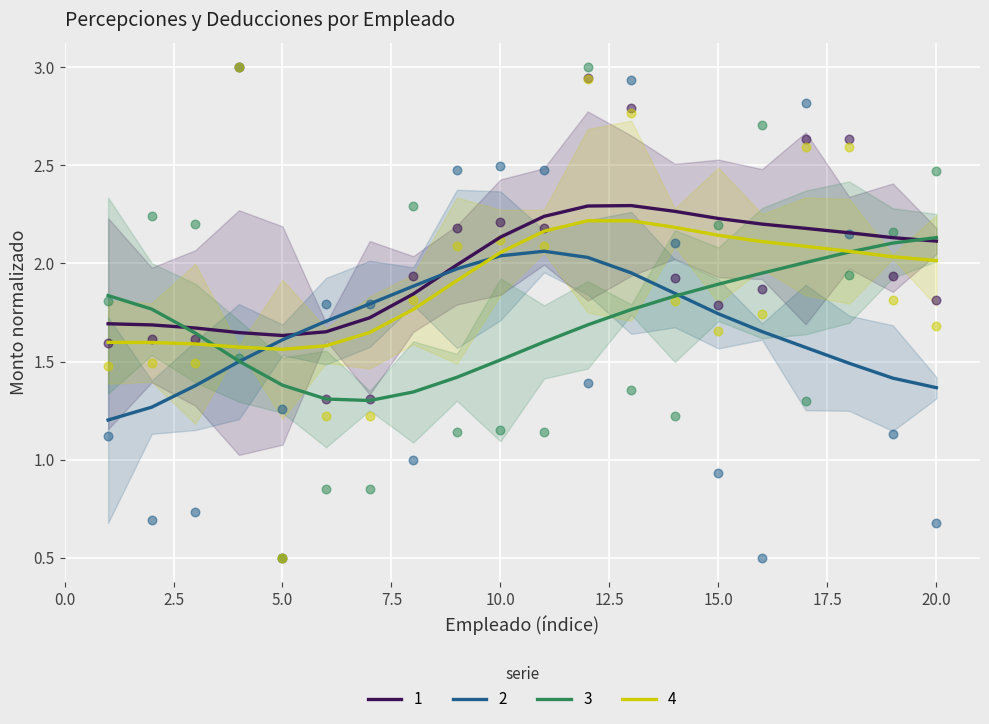

Which series reaches the maximum Y coordinate?

1